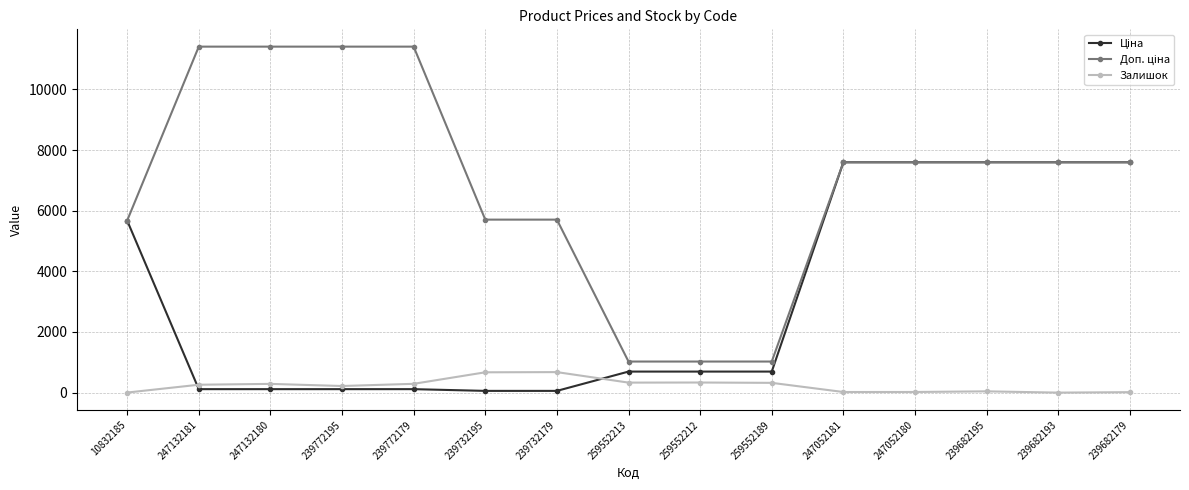

The Залишок series shows 676.0 at 239732179. True or false?

True